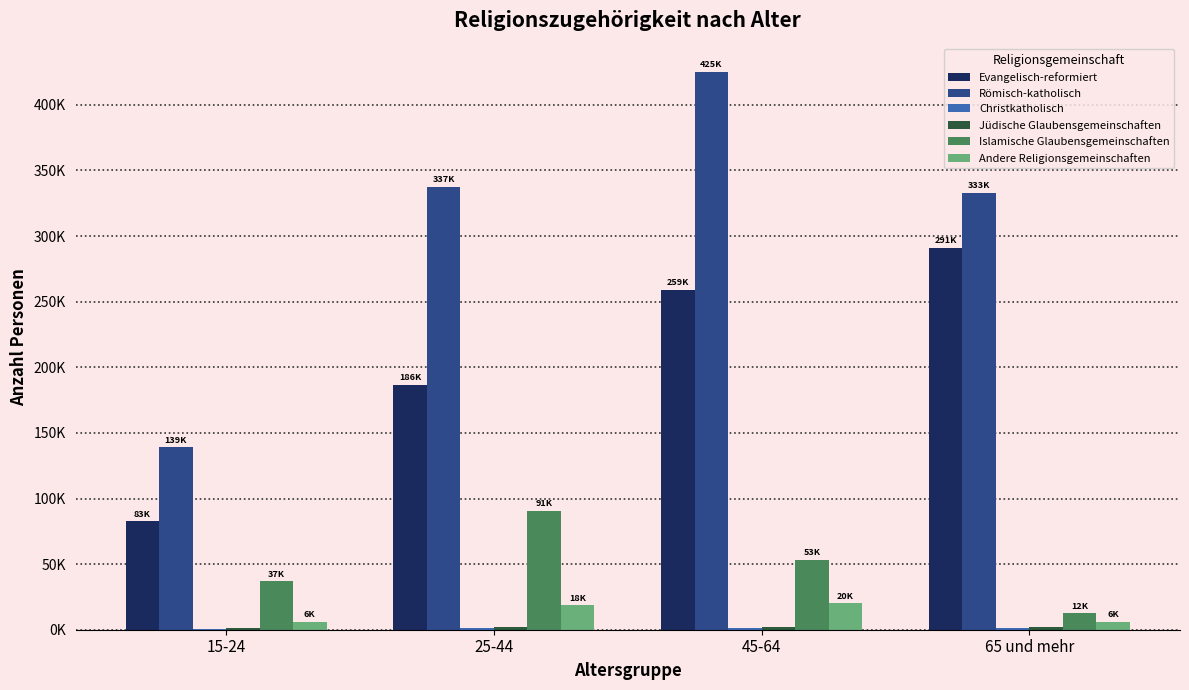

Reading left to right, list all the values displayed in this chart.

Evangelisch-reformiert: 15-24=82541.9	25-44=186496.8	45-64=258935.5	65 und mehr=291038.9
Römisch-katholisch: 15-24=139126.6	25-44=337438.2	45-64=425390.8	65 und mehr=332930.3
Christkatholisch: 15-24=234.0	25-44=1030.6	45-64=1248.3	65 und mehr=1679.7
Jüdische Glaubensgemeinschaften: 15-24=975.9	25-44=2174.8	45-64=2358.0	65 und mehr=2320.0
Islamische Glaubensgemeinschaften: 15-24=36857.3	25-44=90782.1	45-64=53141.0	65 und mehr=12456.2
Andere Religionsgemeinschaften: 15-24=5907.1	25-44=18478.4	45-64=19996.2	65 und mehr=5951.9